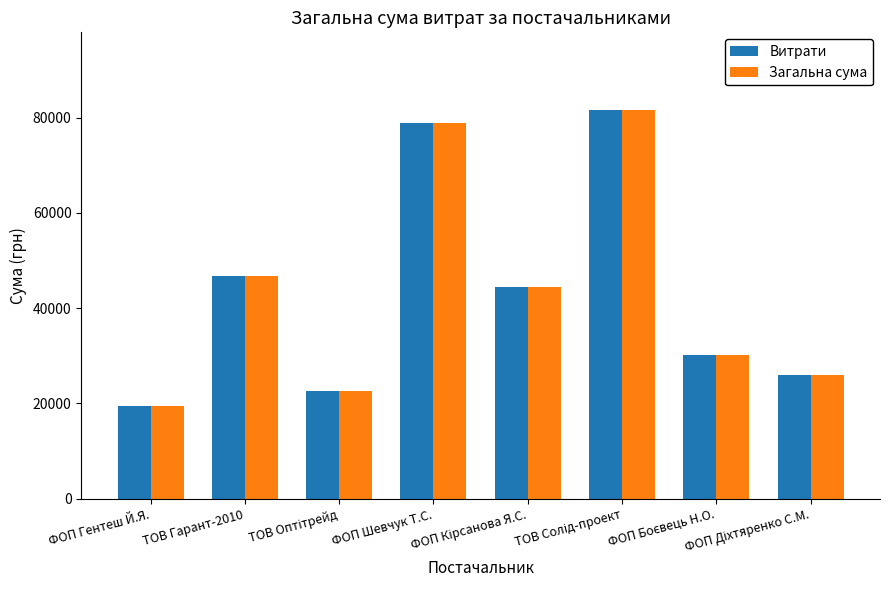

What is the smallest value displayed?

19486.0